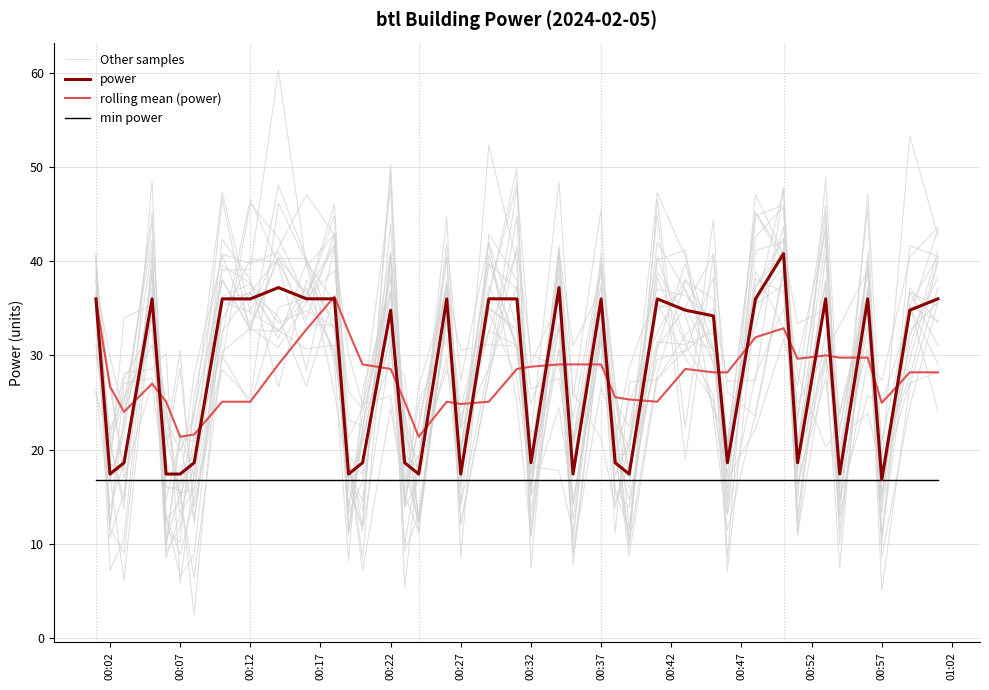

True or false: min power has more than 0 points higher than both neighbors.

False